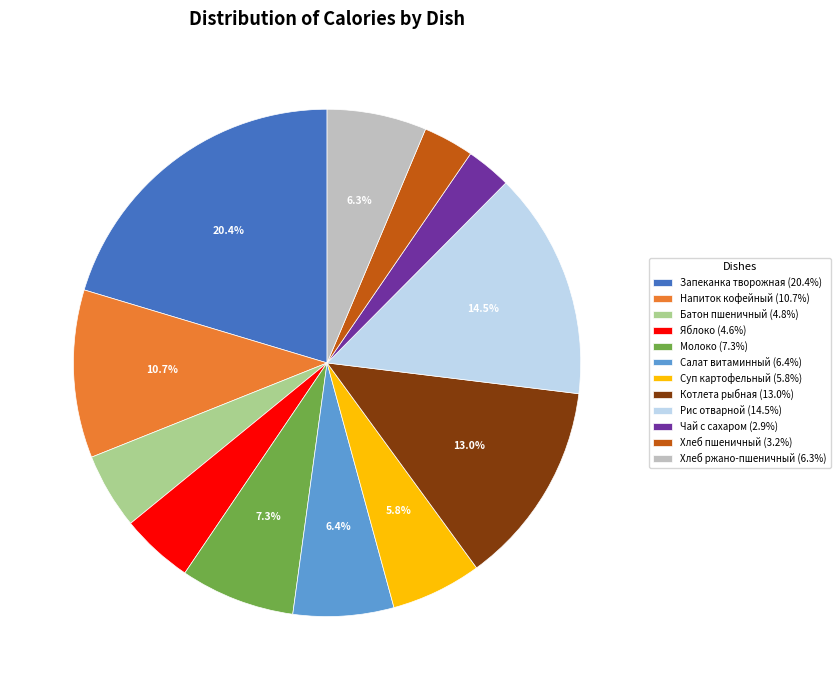

Combined, do Рис отварной and Запеканка творожная account for over 50%?

No